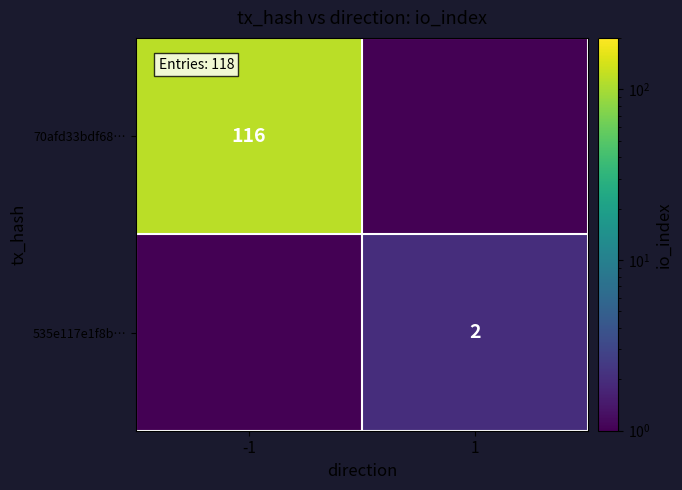

True or false: 70afd33bdf68… has a value of 180.9 at -1.

False